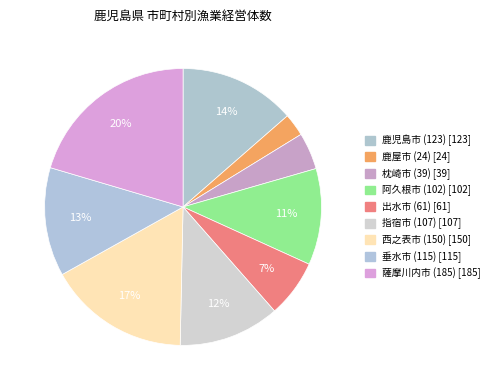

Rank the categories by value from lowest to highest.

鹿屋市 (24), 枕崎市 (39), 出水市 (61), 阿久根市 (102), 指宿市 (107), 垂水市 (115), 鹿児島市 (123), 西之表市 (150), 薩摩川内市 (185)